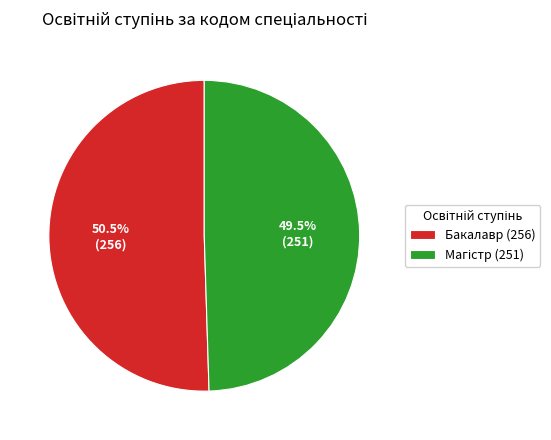

Which category has the biggest portion of the pie?

Бакалавр (256)